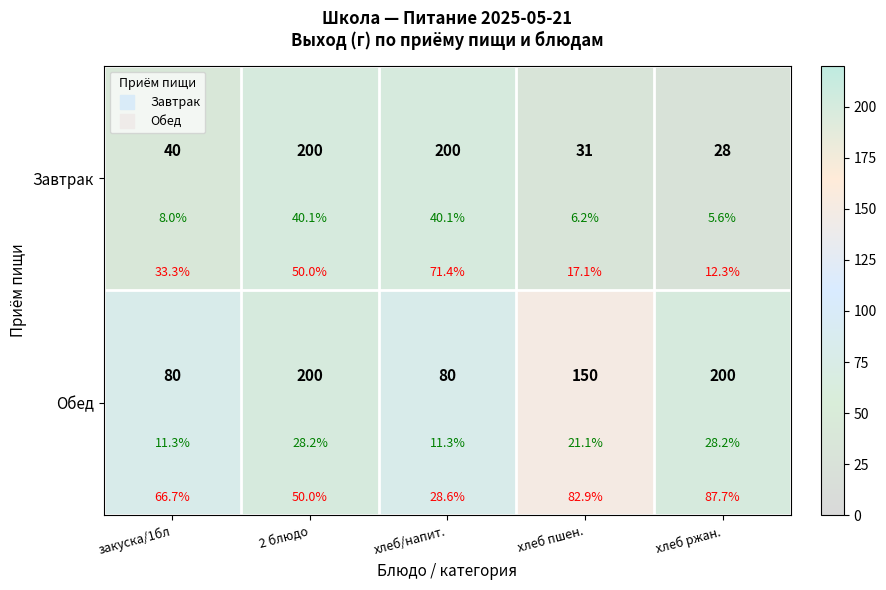

At which label is Обед closest to 140?

хлеб пшен.